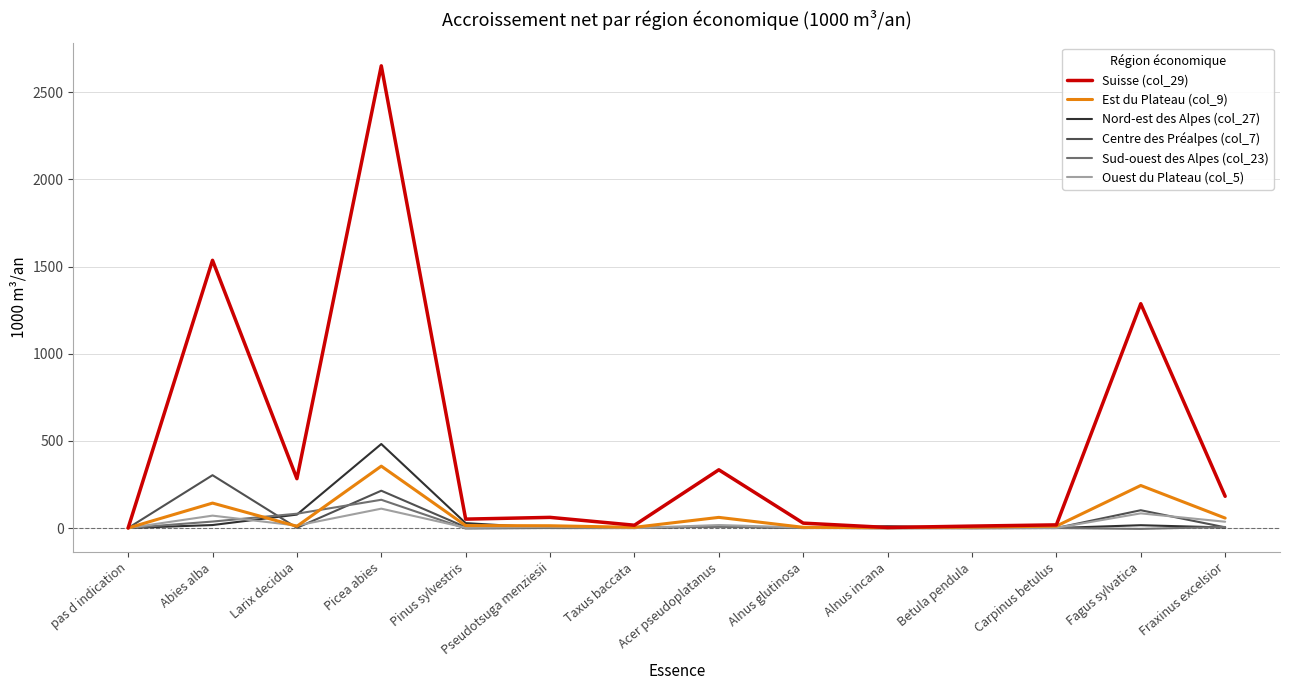

True or false: Sud-ouest des Alpes (col_23) has a value of 6 at Fraxinus excelsior.

True